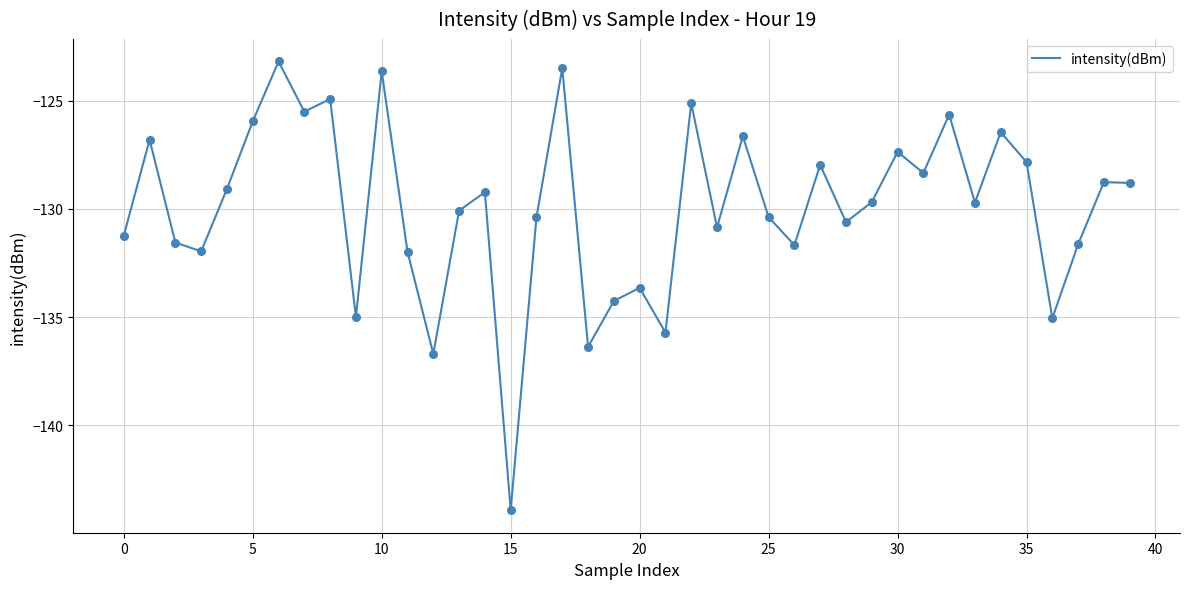

What is the difference between the maximum and minimum values?

20.8